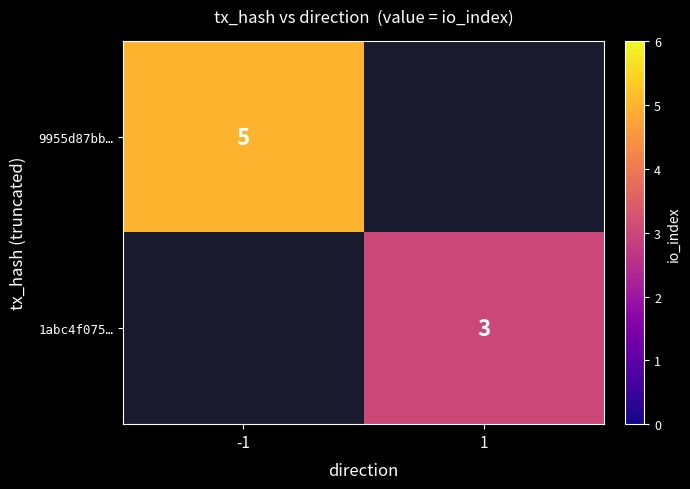

Is the value of 1abc4f075… at 1 greater than the value of 9955d87bb… at -1?

No